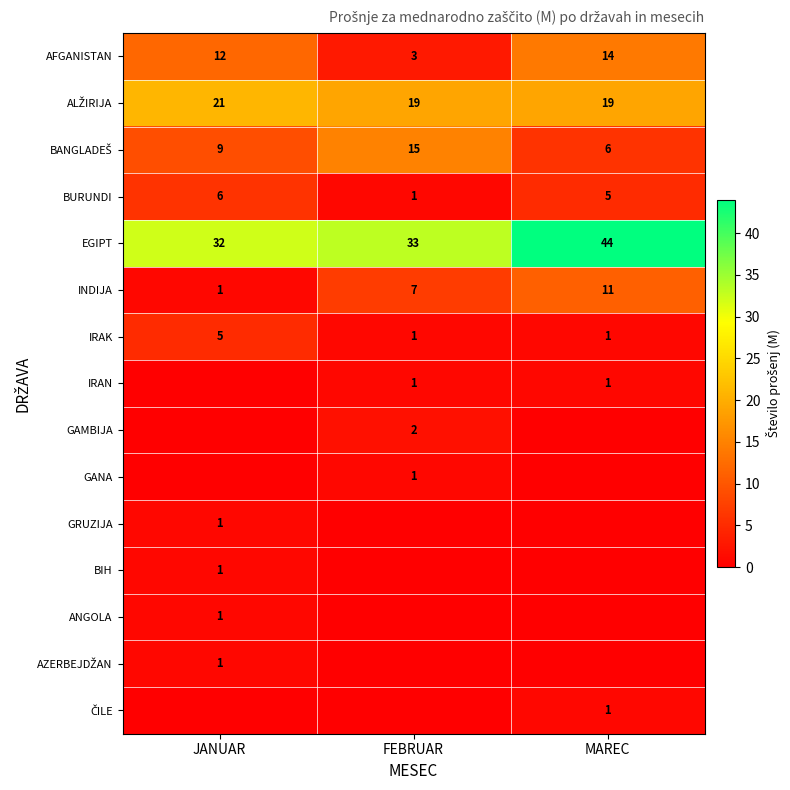

Is it true that INDIJA equals 7 at FEBRUAR?

True